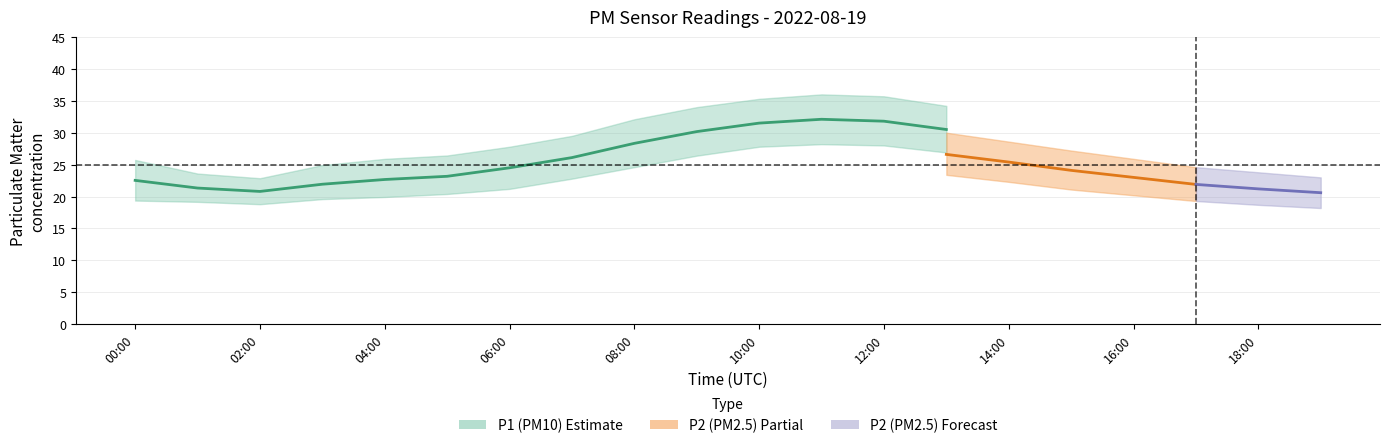

Between 11:00 and 01:00, which is larger?

11:00